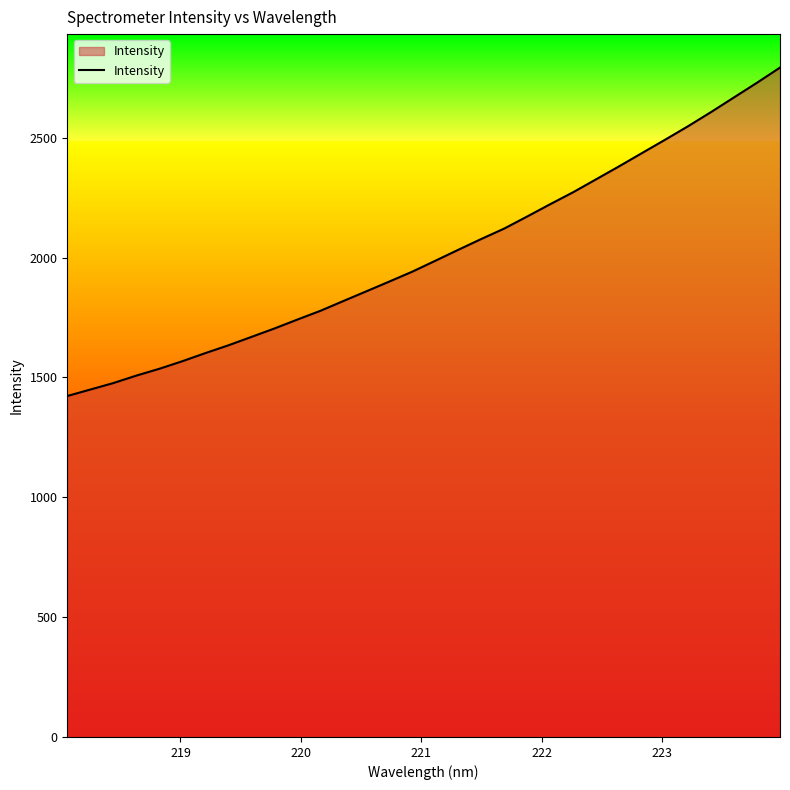

Does the chart display data point markers on the line(s)?

No